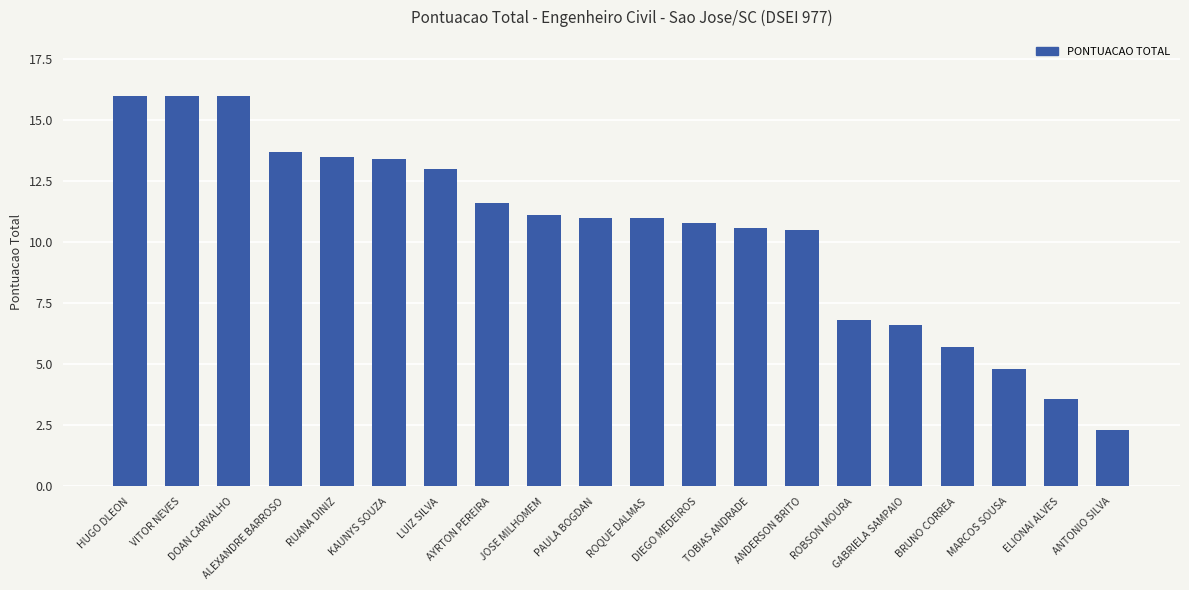

Is it true that the value at LUIZ SILVA is 13.0?

True